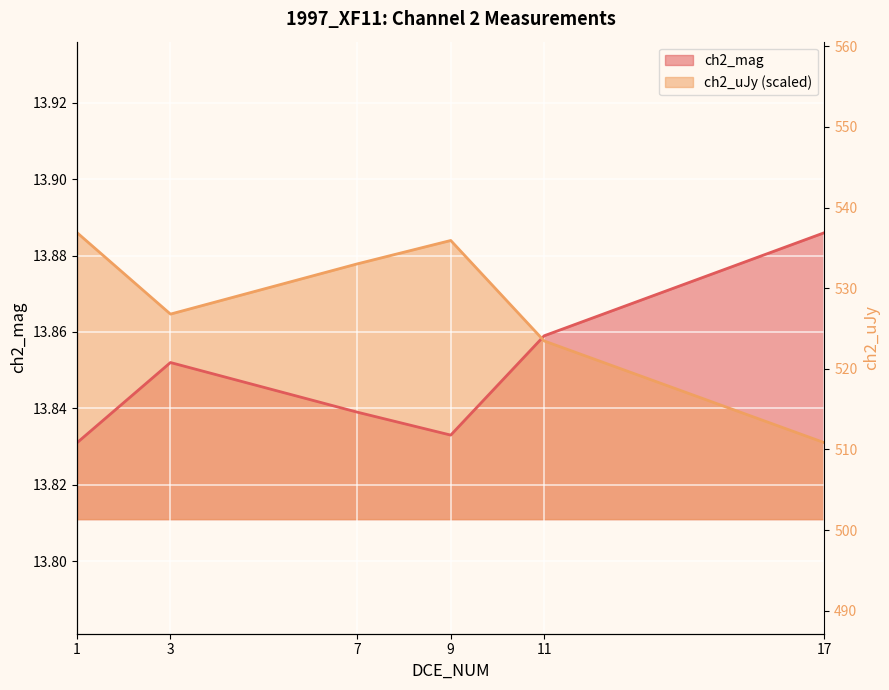

Where is the first local minimum for ch2_uJy?

3